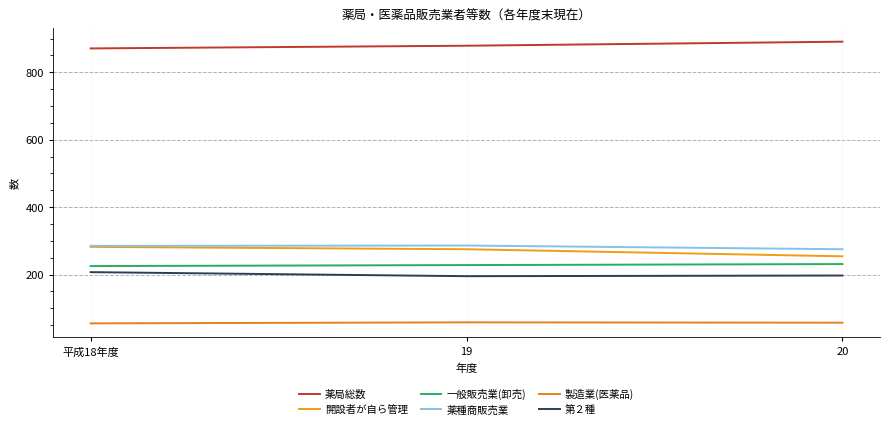

What is the spread (max minus min) of values at 19?

821